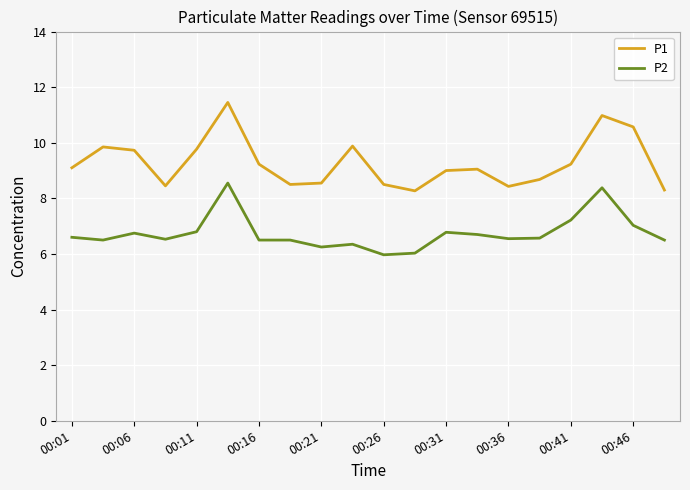

True or false: P1 has more than 2 points higher than both neighbors.

True